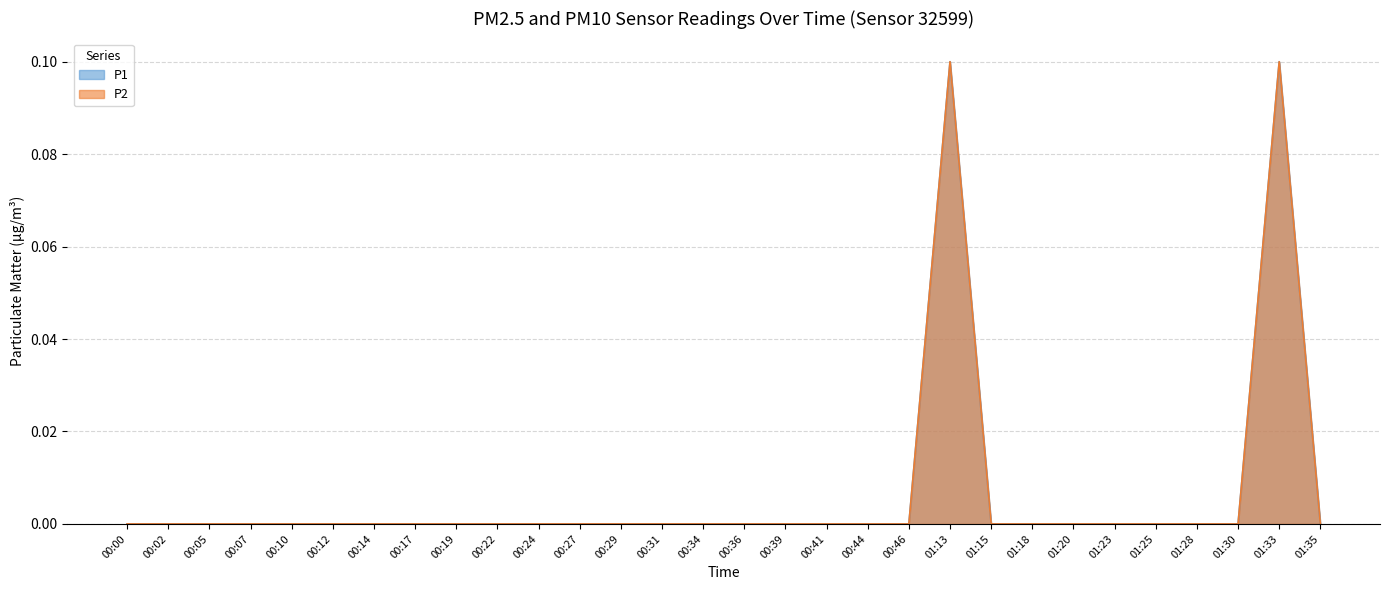

Which series has the largest total across all categories?

P1